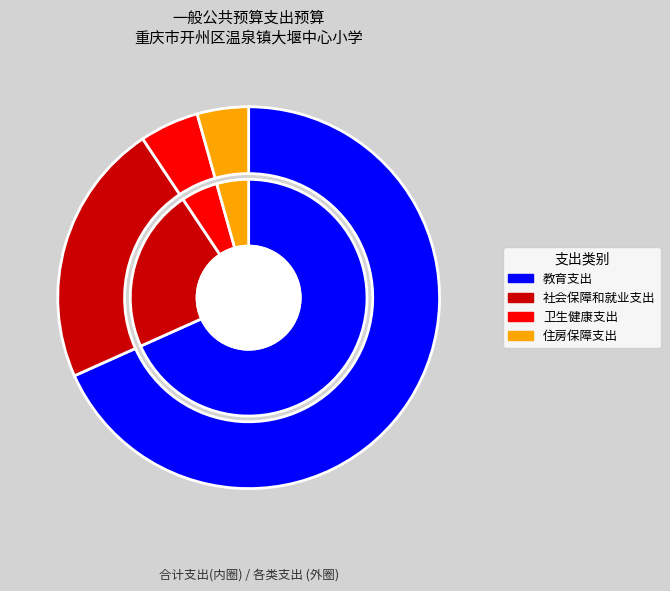

Rank the categories by value from lowest to highest.

住房保障支出, 卫生健康支出, 社会保障和就业支出, 教育支出